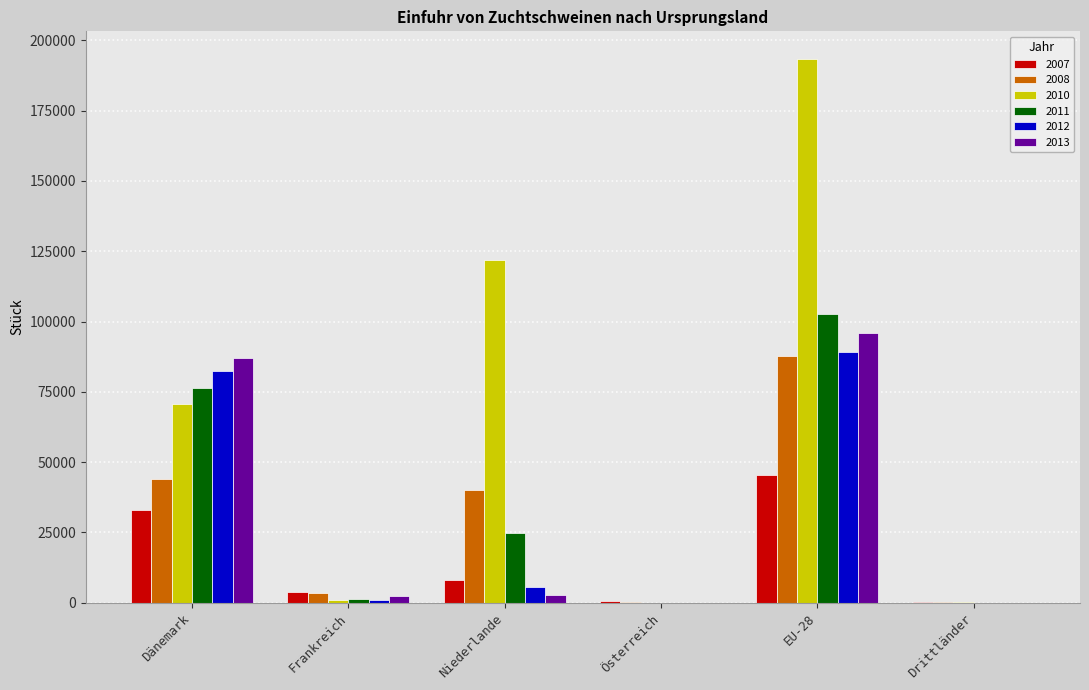

What is the sum of the 2011 values at Dänemark and Frankreich?

77664